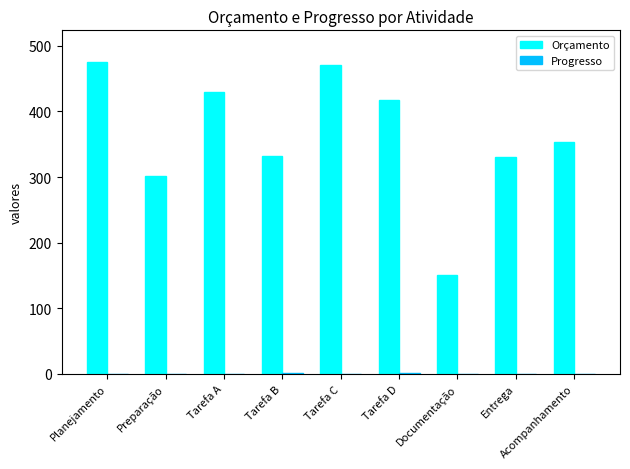

How many data points does each series have?

9